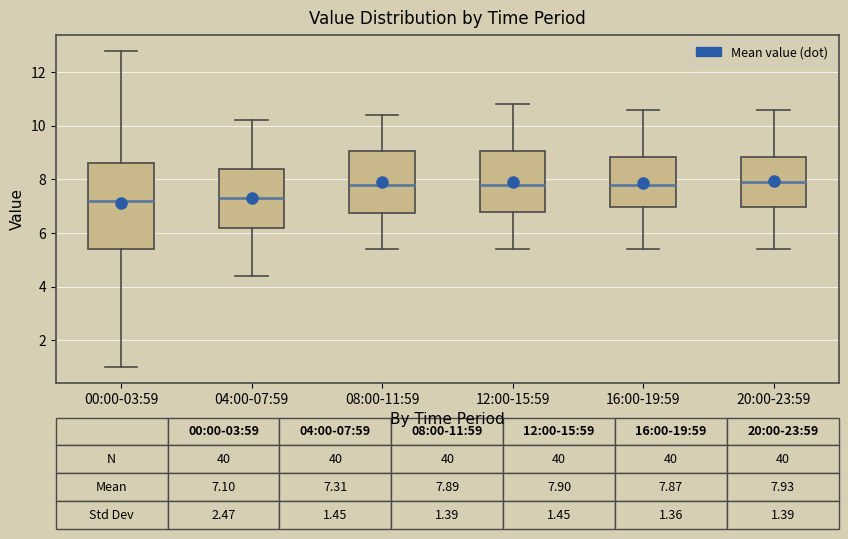

Which box is the tallest, from its lower edge to its upper edge?

00:00-03:59